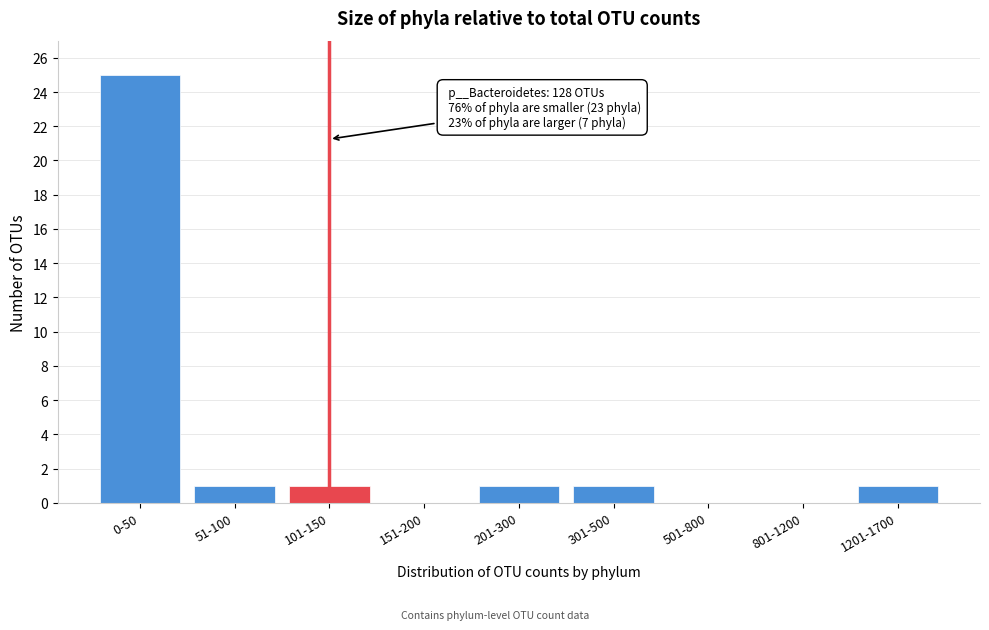

Reading right to left, list all the values displayed in this chart.

1201-1700=1	801-1200=0	501-800=0	301-500=1	201-300=1	151-200=0	101-150=1	51-100=1	0-50=25